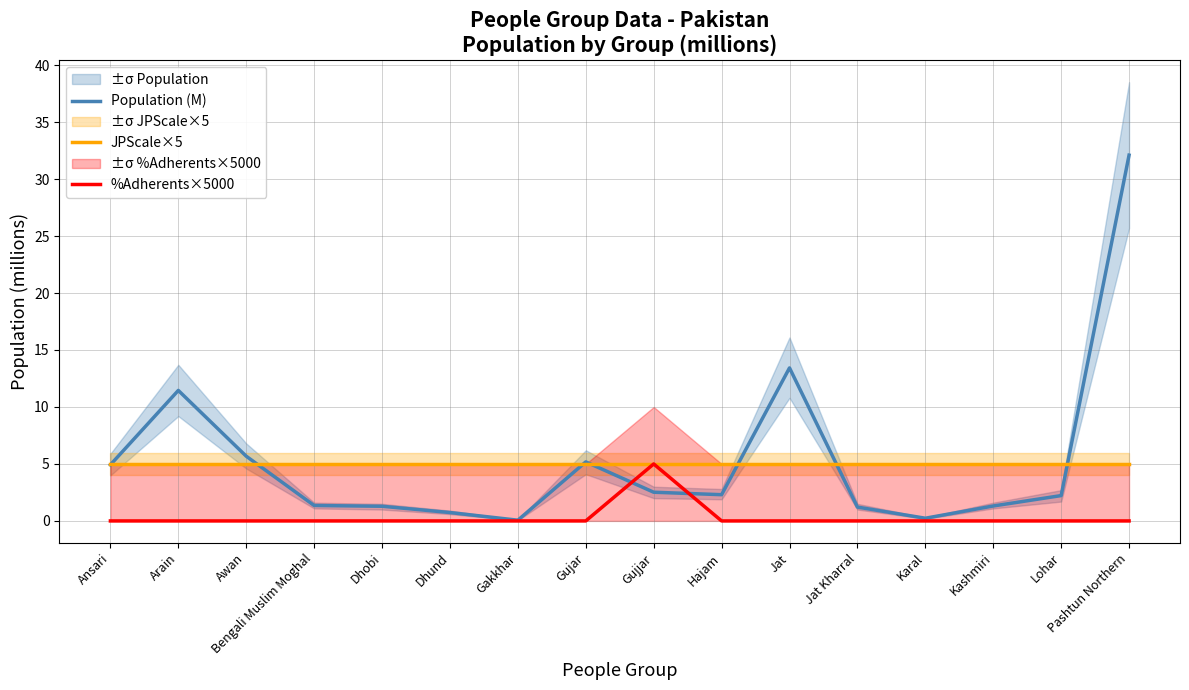

True or false: %Adherents×5000 and Population (M) cross at least once.

True